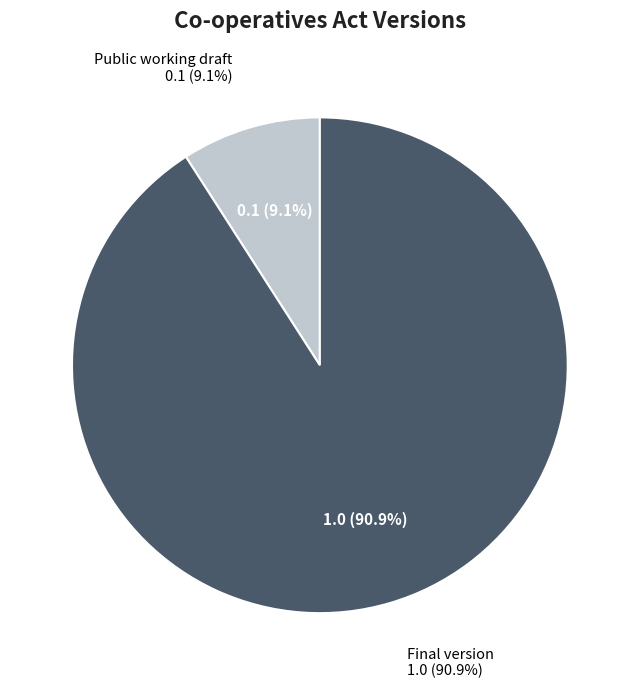

How many segments does this pie chart have?

2